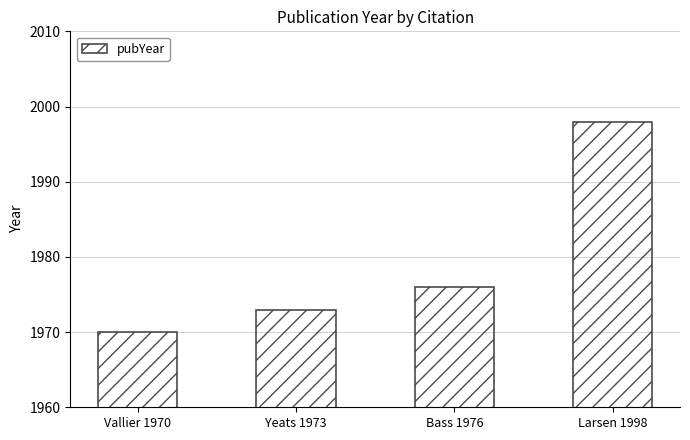

Which label corresponds to the smallest value in the chart?

Vallier 1970